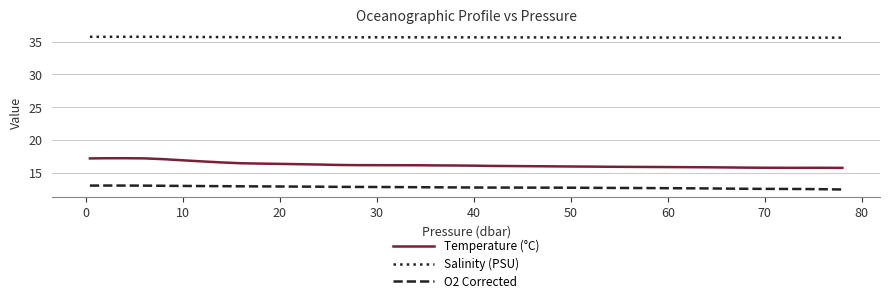

What is the greatest value displayed?

35.7